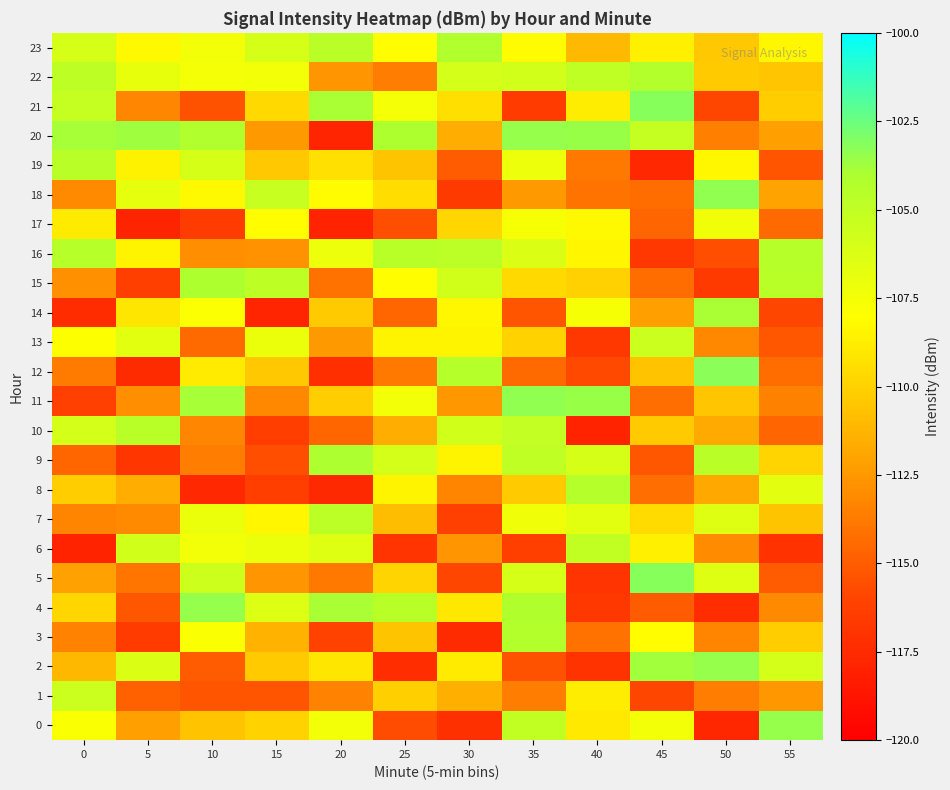

Reading right to left, list all the values displayed in this chart.

0: 55=-103.5	50=-117.7	45=-107.4	40=-109.0	35=-105.0	30=-117.1	25=-115.7	20=-107.5	15=-110.0	10=-110.6	5=-112.2	0=-107.8
1: 55=-112.5	50=-113.6	45=-115.9	40=-108.8	35=-113.6	30=-111.5	25=-110.1	20=-113.4	15=-115.2	10=-115.3	5=-114.8	0=-105.5
2: 55=-105.9	50=-103.5	45=-103.8	40=-117.0	35=-115.4	30=-108.9	25=-117.3	20=-109.1	15=-110.3	10=-115.0	5=-106.2	0=-111.2
3: 55=-110.2	50=-113.3	45=-108.1	40=-114.1	35=-104.4	30=-117.5	25=-110.6	20=-116.2	15=-111.4	10=-107.7	5=-116.5	0=-113.4
4: 55=-113.1	50=-117.3	45=-115.1	40=-116.7	35=-104.2	30=-109.0	25=-104.6	20=-103.9	15=-106.4	10=-103.5	5=-115.2	0=-109.8
5: 55=-115.0	50=-106.4	45=-103.2	40=-116.9	35=-106.0	30=-115.9	25=-109.9	20=-113.8	15=-112.6	10=-105.6	5=-113.9	0=-112.2
6: 55=-117.0	50=-113.0	45=-108.7	40=-105.1	35=-116.3	30=-112.6	25=-116.9	20=-106.4	15=-107.1	10=-107.4	5=-105.8	0=-117.9
7: 55=-110.6	50=-106.4	45=-109.6	40=-106.6	35=-107.3	30=-116.2	25=-110.9	20=-104.7	15=-108.4	10=-107.1	5=-113.1	0=-113.3
8: 55=-106.7	50=-111.8	45=-114.3	40=-104.4	35=-110.4	30=-113.3	25=-108.5	20=-117.5	15=-116.4	10=-117.6	5=-111.6	0=-110.2
9: 55=-109.9	50=-104.6	45=-115.2	40=-105.9	35=-104.9	30=-108.5	25=-105.9	20=-104.1	15=-115.6	10=-113.7	5=-116.8	0=-114.6
10: 55=-114.7	50=-111.7	45=-110.3	40=-117.9	35=-105.1	30=-105.7	25=-111.6	20=-114.6	15=-116.3	10=-113.2	5=-104.6	0=-105.9
11: 55=-113.5	50=-110.5	45=-114.2	40=-103.6	35=-103.4	30=-112.5	25=-107.5	20=-110.2	15=-113.2	10=-103.9	5=-112.9	0=-116.2
12: 55=-114.4	50=-103.2	45=-110.7	40=-115.8	35=-114.4	30=-104.4	25=-113.8	20=-117.2	15=-110.5	10=-108.9	5=-117.4	0=-113.7
13: 55=-115.2	50=-113.2	45=-105.5	40=-116.6	35=-110.0	30=-108.5	25=-108.5	20=-112.5	15=-107.1	10=-114.4	5=-106.6	0=-107.9
14: 55=-115.9	50=-103.9	45=-112.2	40=-107.6	35=-115.4	30=-108.3	25=-114.6	20=-110.3	15=-117.8	10=-107.8	5=-109.1	0=-117.4
15: 55=-104.5	50=-116.6	45=-114.4	40=-110.1	35=-109.7	30=-105.7	25=-108.1	20=-114.1	15=-104.8	10=-104.1	5=-116.3	0=-112.9
16: 55=-104.5	50=-115.6	45=-116.7	40=-108.4	35=-106.3	30=-104.7	25=-104.5	20=-107.1	15=-112.8	10=-112.9	5=-108.5	0=-104.5
17: 55=-114.4	50=-107.3	45=-114.6	40=-108.2	35=-107.6	30=-109.8	25=-115.6	20=-117.9	15=-108.0	10=-116.5	5=-117.9	0=-108.9
18: 55=-112.1	50=-103.4	45=-114.3	40=-114.0	35=-112.5	30=-116.6	25=-109.5	20=-108.1	15=-105.3	10=-108.3	5=-106.8	0=-113.1
19: 55=-115.3	50=-108.3	45=-117.6	40=-113.8	35=-107.2	30=-115.1	25=-110.6	20=-109.3	15=-110.5	10=-106.1	5=-108.5	0=-104.6
20: 55=-112.2	50=-113.6	45=-105.2	40=-103.5	35=-103.5	30=-111.6	25=-104.1	20=-117.8	15=-112.4	10=-104.3	5=-103.7	0=-103.9
21: 55=-110.2	50=-115.9	45=-103.1	40=-108.8	35=-116.5	30=-109.4	25=-107.6	20=-104.0	15=-109.6	10=-115.5	5=-113.2	0=-105.2
22: 55=-110.5	50=-110.3	45=-104.3	40=-105.0	35=-105.8	30=-105.9	25=-113.6	20=-112.6	15=-107.5	10=-107.5	5=-106.9	0=-104.8
23: 55=-108.3	50=-110.4	45=-108.6	40=-111.1	35=-108.2	30=-104.2	25=-108.1	20=-104.6	15=-106.1	10=-107.5	5=-108.3	0=-106.0